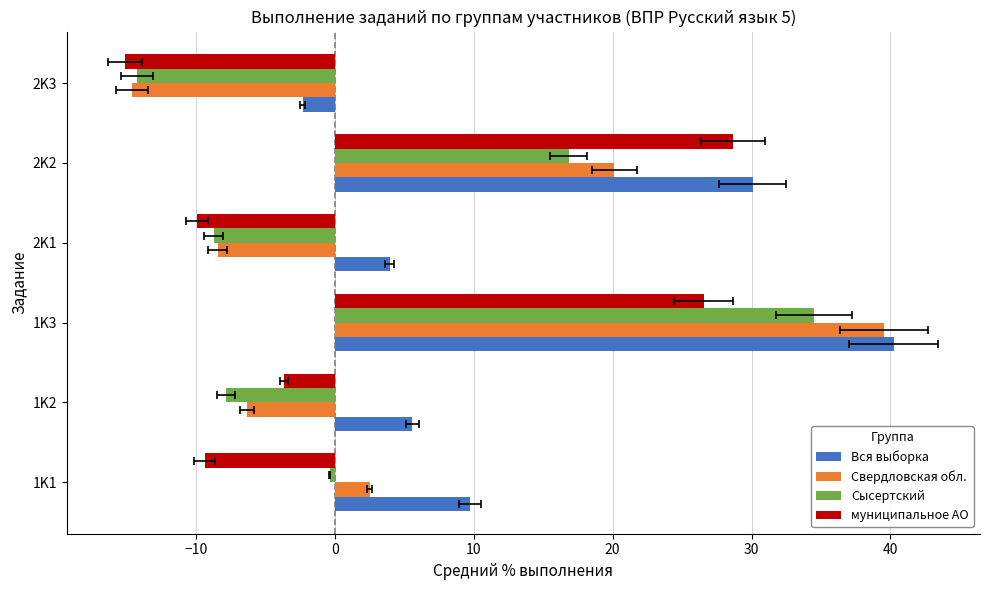

How many values in Свердловская обл. are above zero?

3